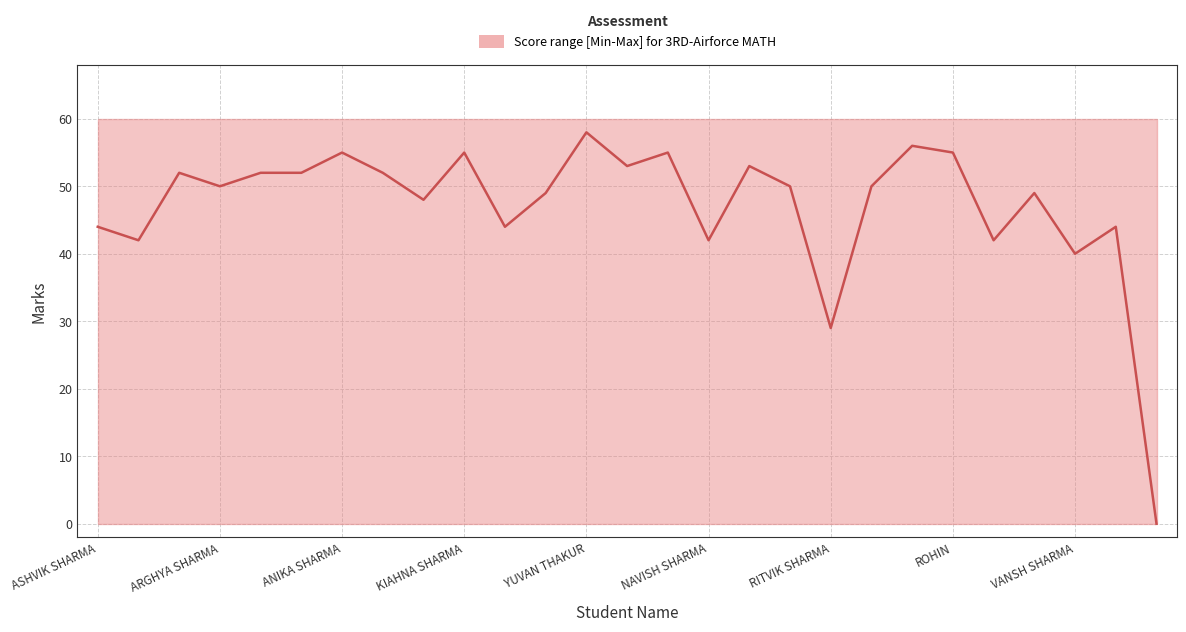

Rank the categories by value from lowest to highest.

AADISH DHIMAN, RITVIK SHARMA, VANSH SHARMA, ARUSH RAJPUT, NAVISH SHARMA, TANMAY DHIMAN, ASHVIK SHARMA, SHANVI, KRISHANSH THAKUR, YUVAN BANYAL, SAVECHA THAKUR, RITISH KHARYAL, ARGHYA SHARMA, SAUMYA, RAJESHWARI, ARNAV SHARMA, ANVI, ANKUSH SHARMA, ADHRIT SHARMA, DISHIKA BANYAL, IVAAN NAYAR, ANIKA SHARMA, KIAHNA SHARMA, KANISHKA SINGH, ROHIN, PRIYANSHI, YUVAN THAKUR